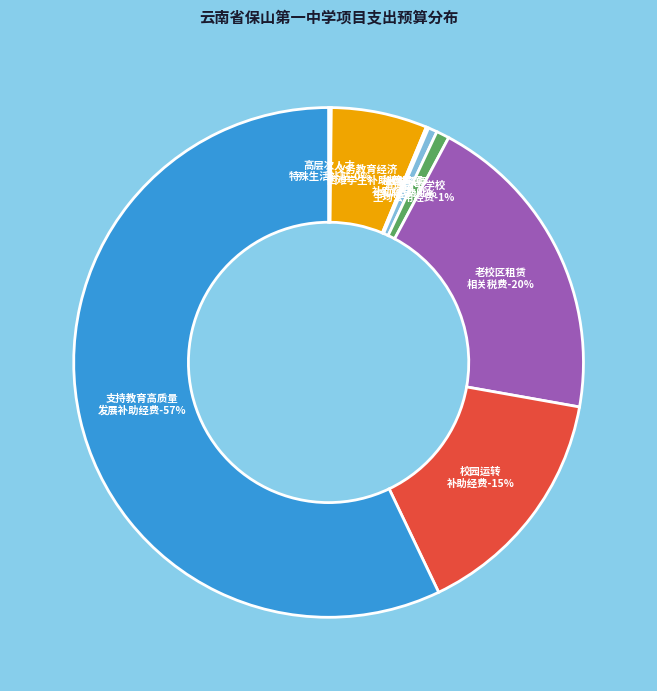

Is the sum of 高层次人才特殊生活补贴专项资金 and 保山一中普通高中学校生均公用经费补助资金 greater than half?

No